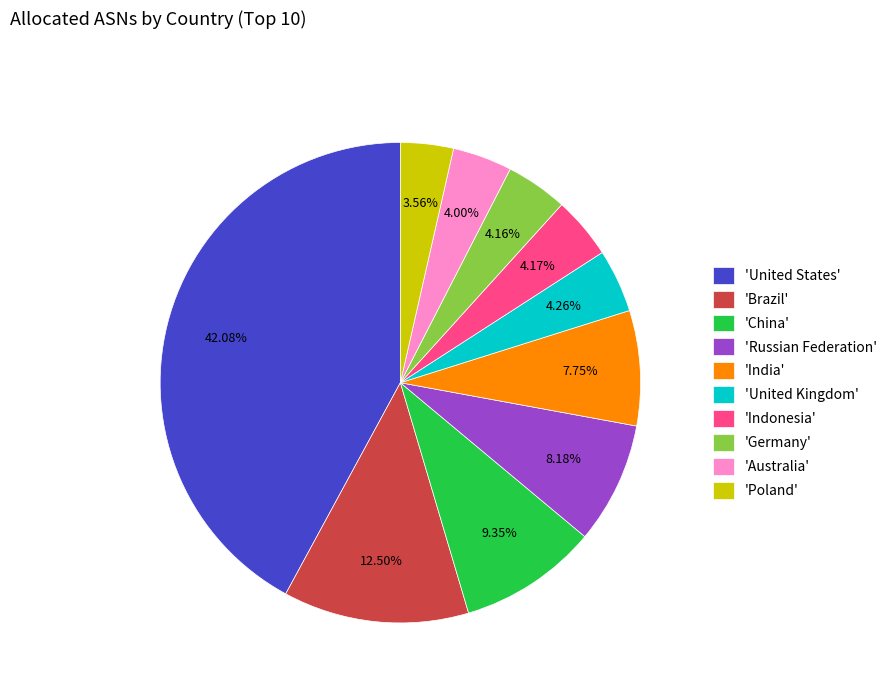

Which category has the biggest portion of the pie?

'United States'